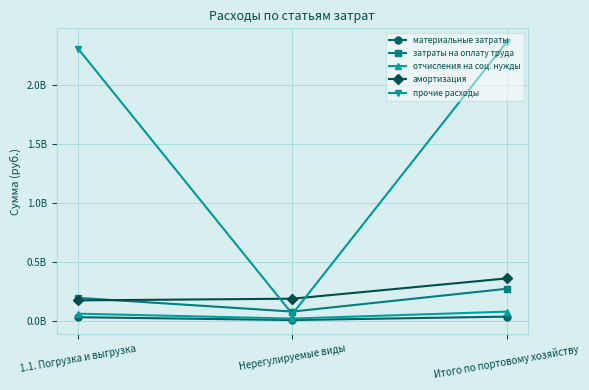

What are all the series names shown in the legend?

материальные затраты, затраты на оплату труда, отчисления на соц. нужды, амортизация, прочие расходы